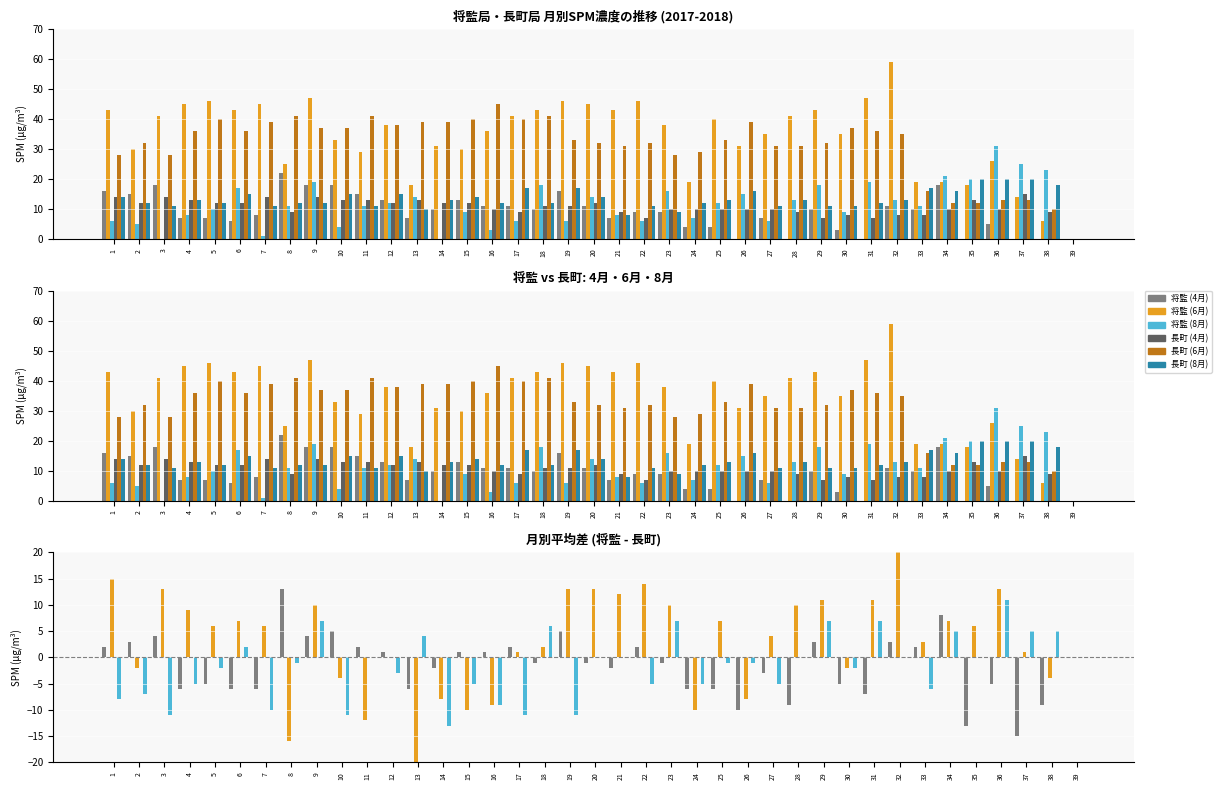

The 長町 (8月) series shows 9 at 1. True or false?

False